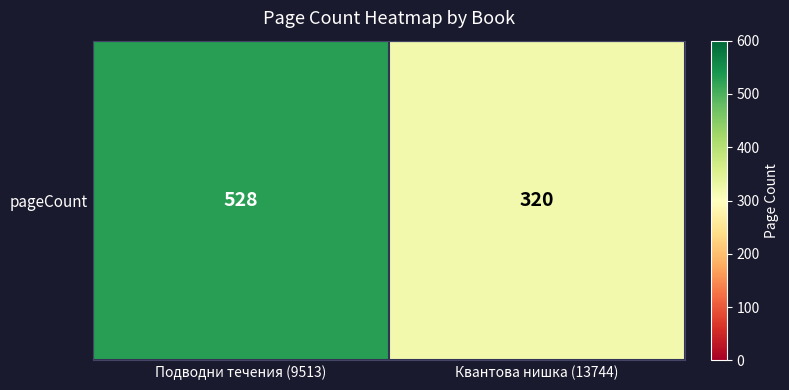

At which category does the chart reach its peak across all series?

Подводни течения (9513)